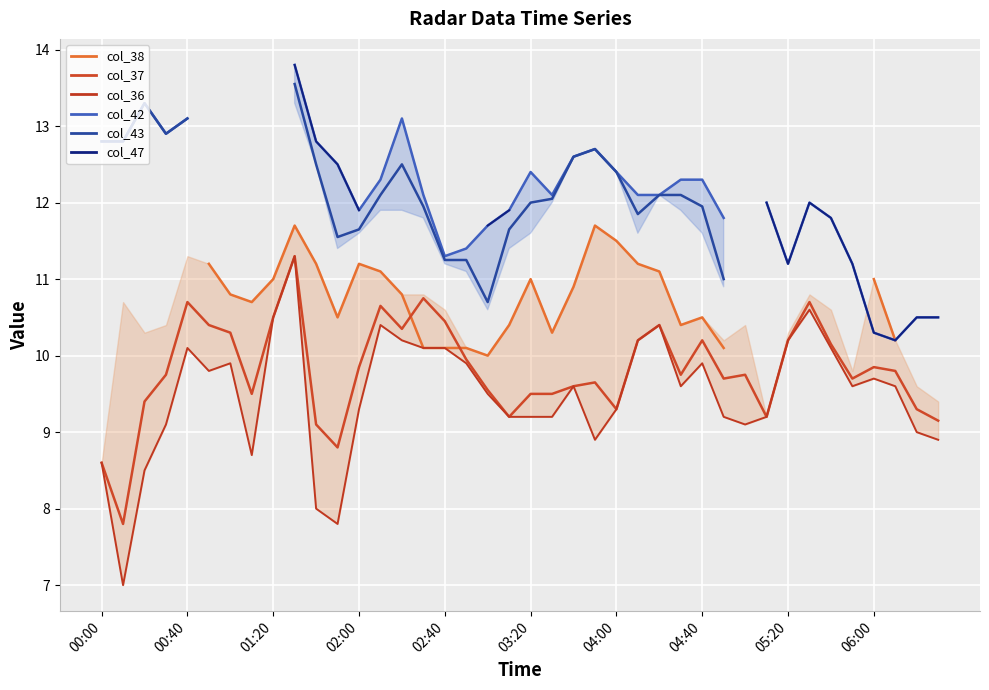

How many values in the col_36 (lower) series exceed 9?

31